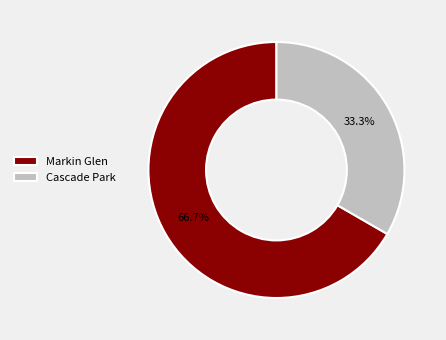

What is the largest slice in the pie chart?

Markin Glen